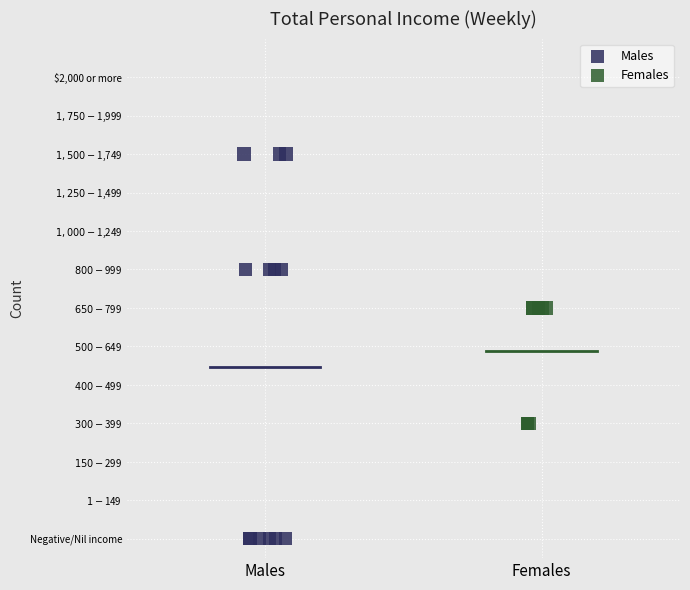

Which series contains the highest Y value?

Males